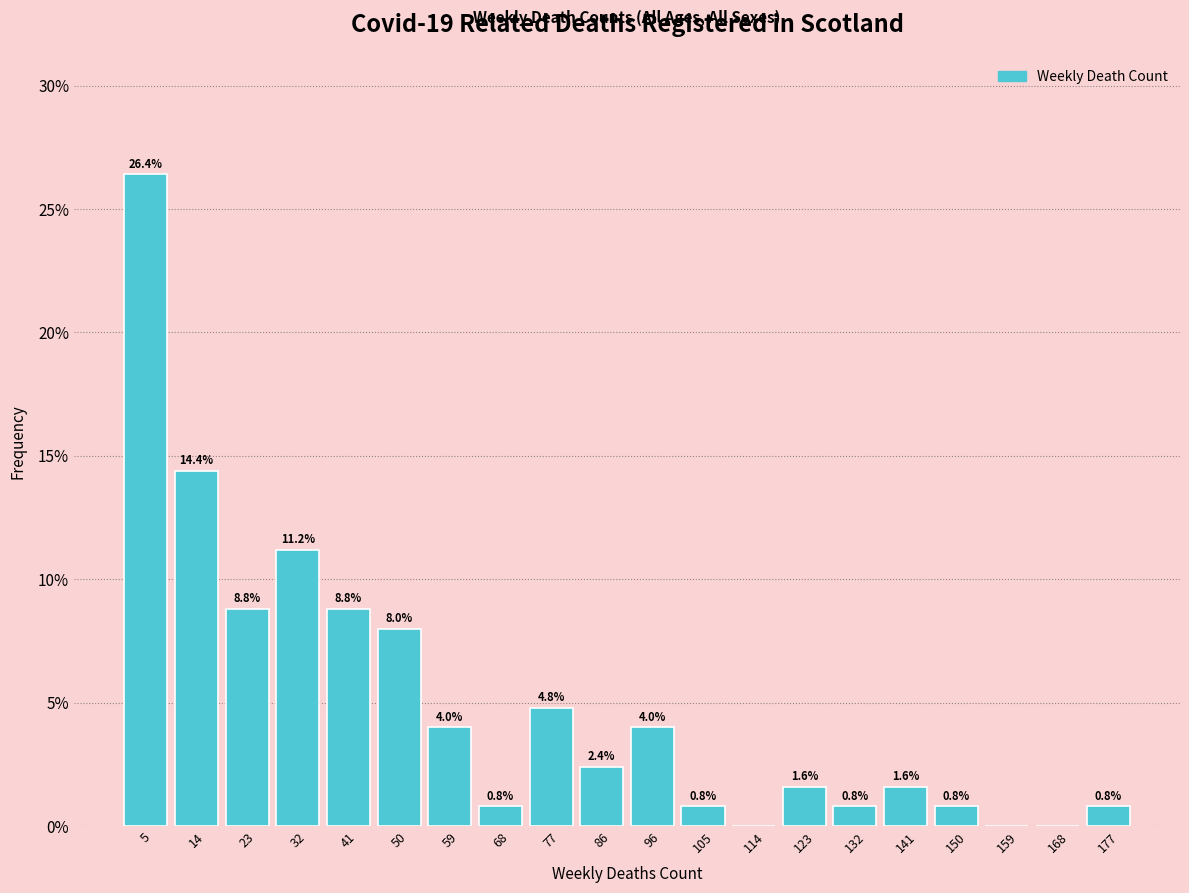

Which range on the x-axis has the tallest bar?

1 to 10